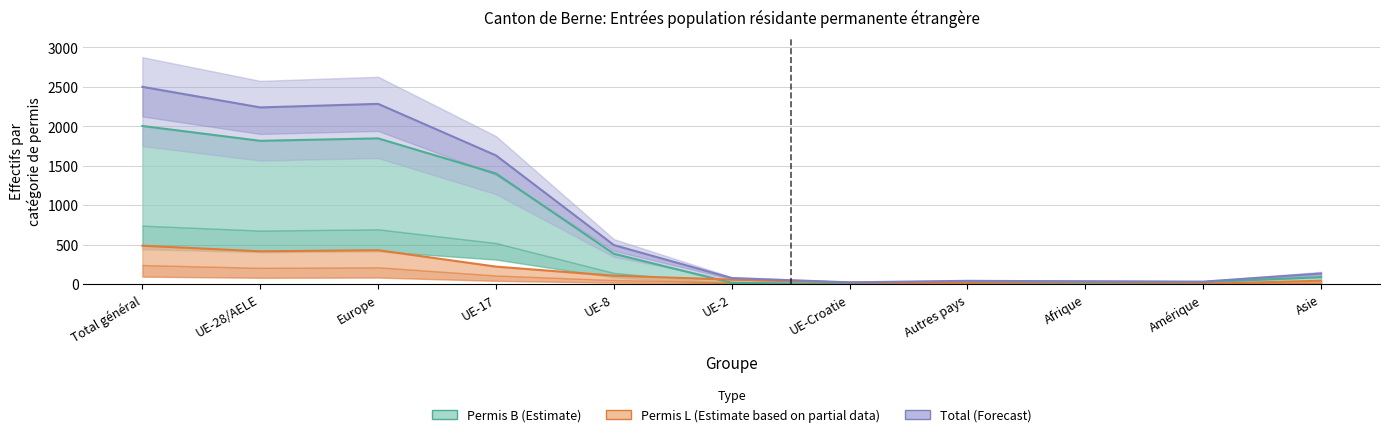

What is the sum of all Permis L (Partial data) values?

1830